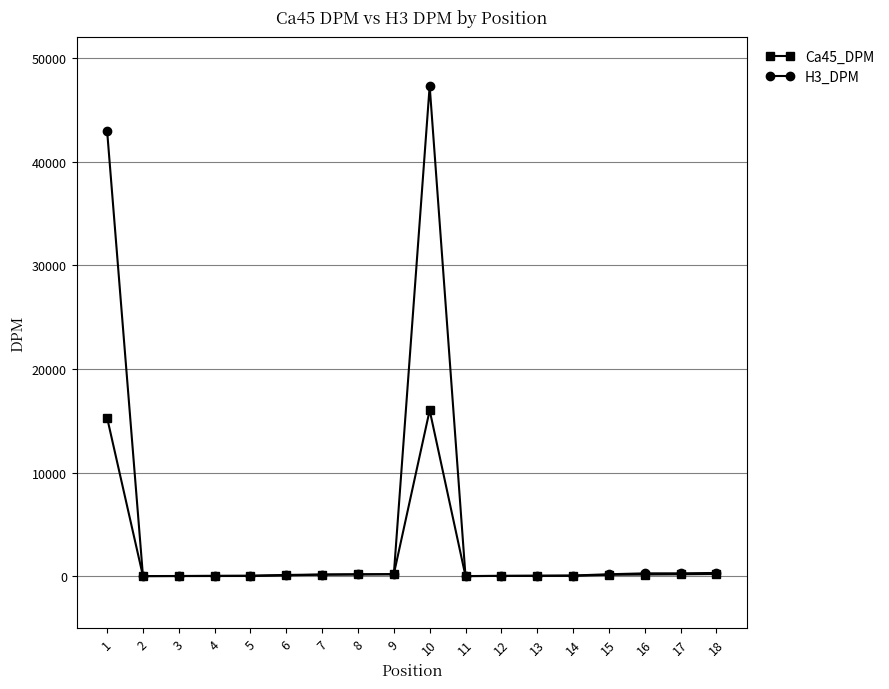

What is the greatest value displayed?

47285.7